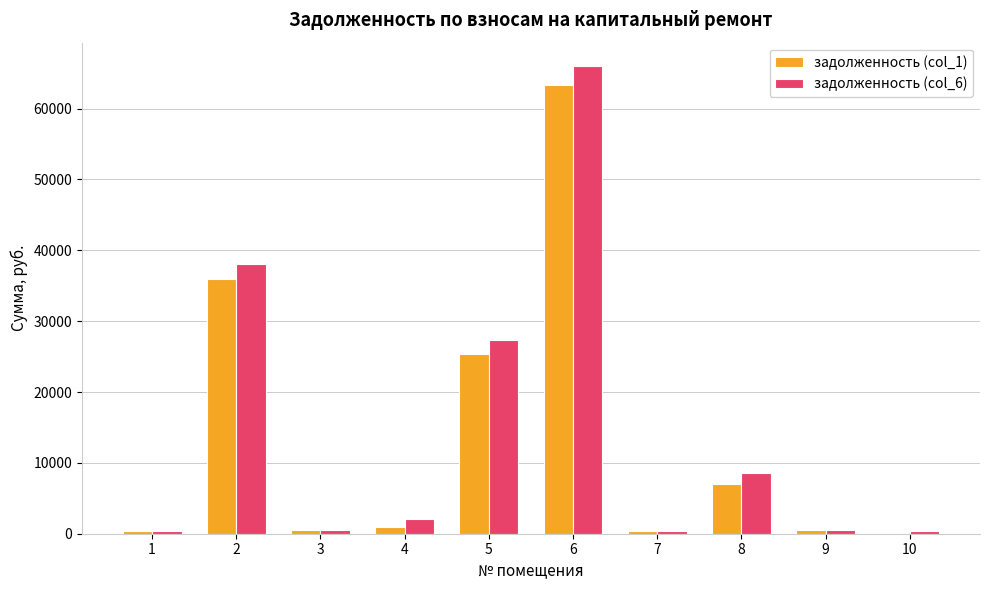

Is the value of задолженность (col_1) at 3 greater than the value of задолженность (col_6) at 8?

No